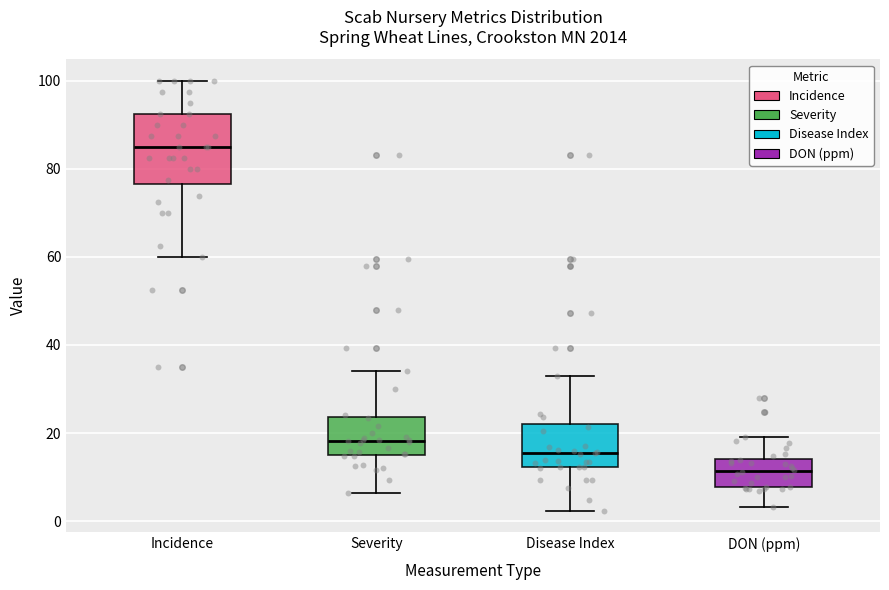

Which box's median line is the highest?

Incidence